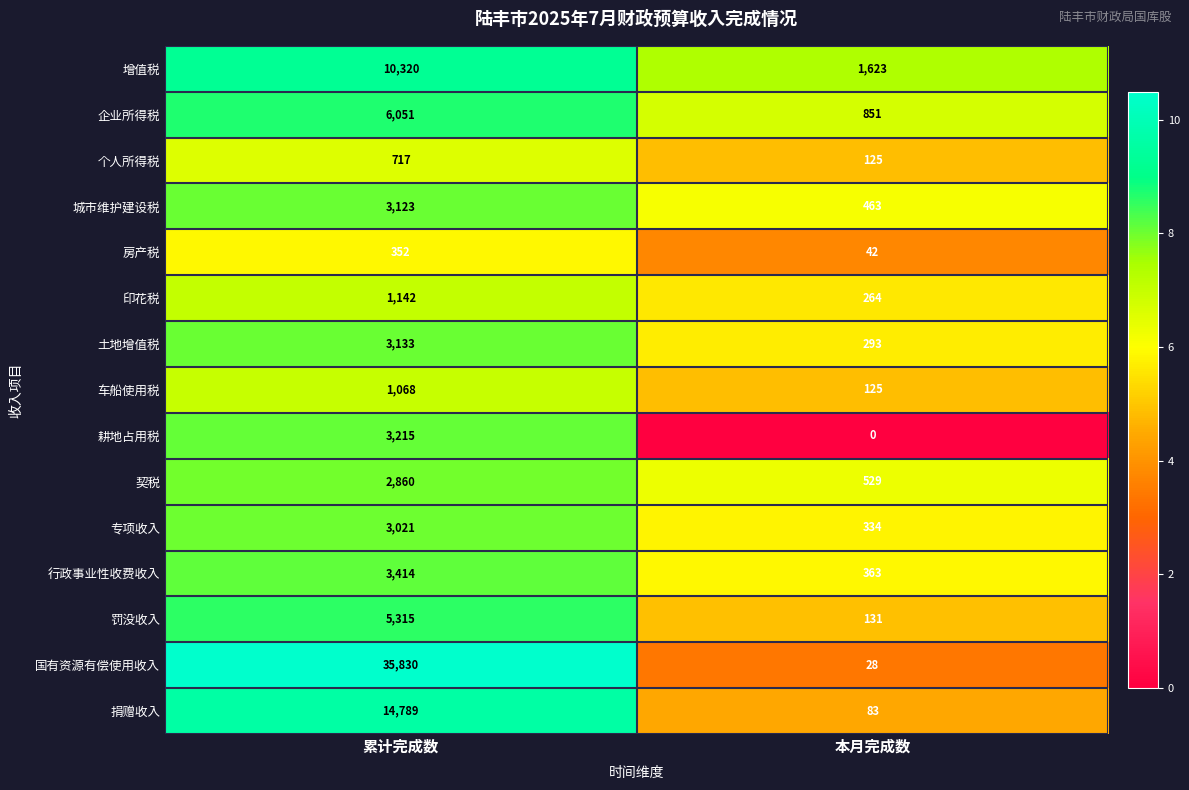

List the series in order of their peak value, highest first.

国有资源有偿使用收入, 捐赠收入, 增值税, 企业所得税, 罚没收入, 行政事业性收费收入, 耕地占用税, 土地增值税, 城市维护建设税, 专项收入, 契税, 印花税, 车船使用税, 个人所得税, 房产税